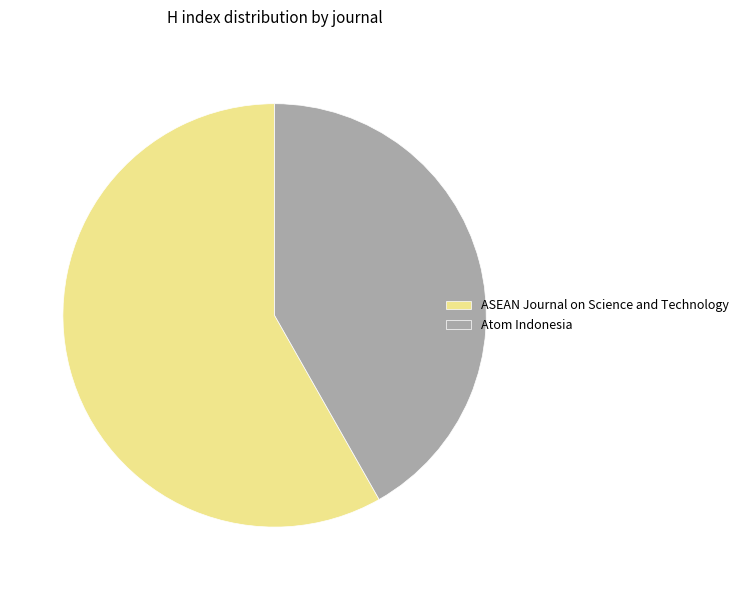

Is it true that ASEAN Journal on Science and Technology is 52% of the pie?

False